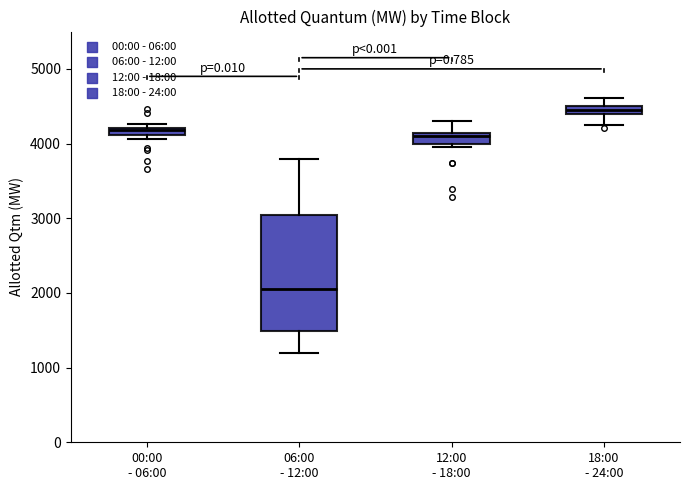

Which box has the highest median line?

18:00 - 24:00